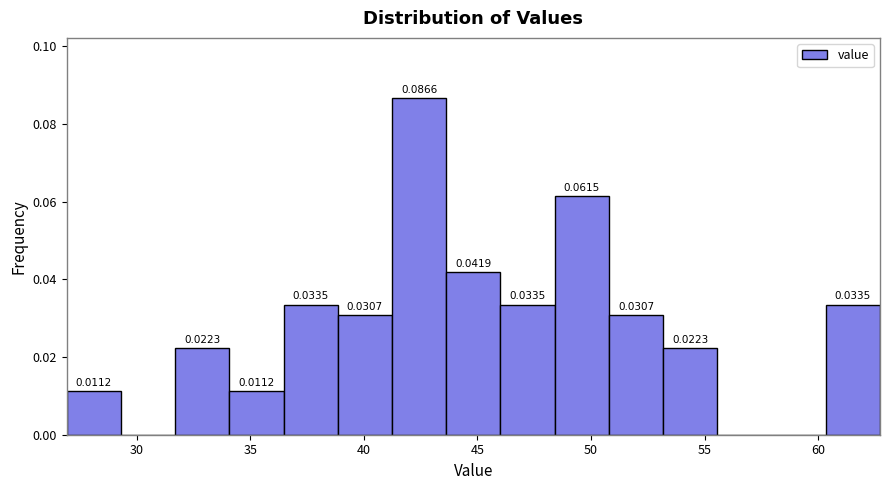

Which range on the x-axis has the tallest bar?

41.0 to 43.5